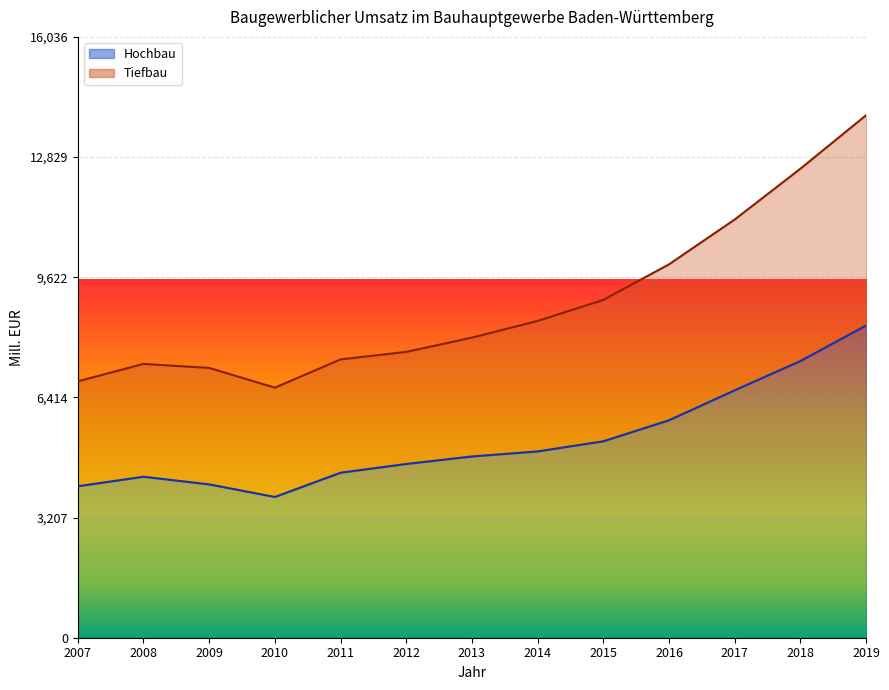

What is the difference between the second highest and second lowest values in the Tiefbau series?

5675